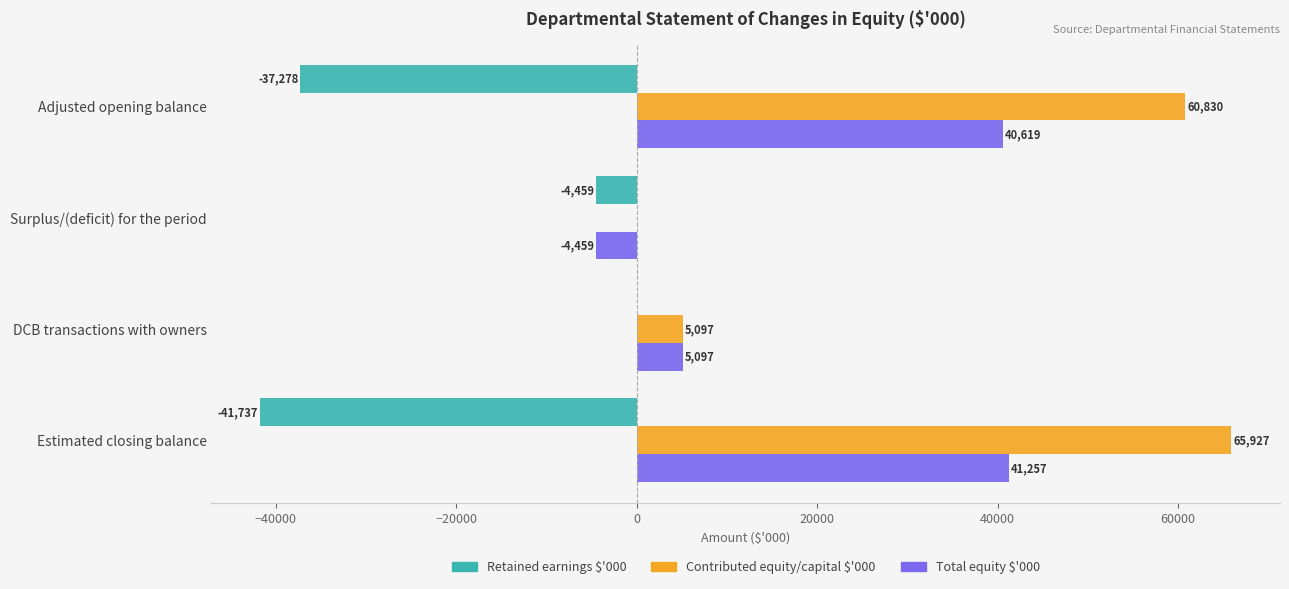

At which category does the chart reach its peak across all series?

Estimated closing balance